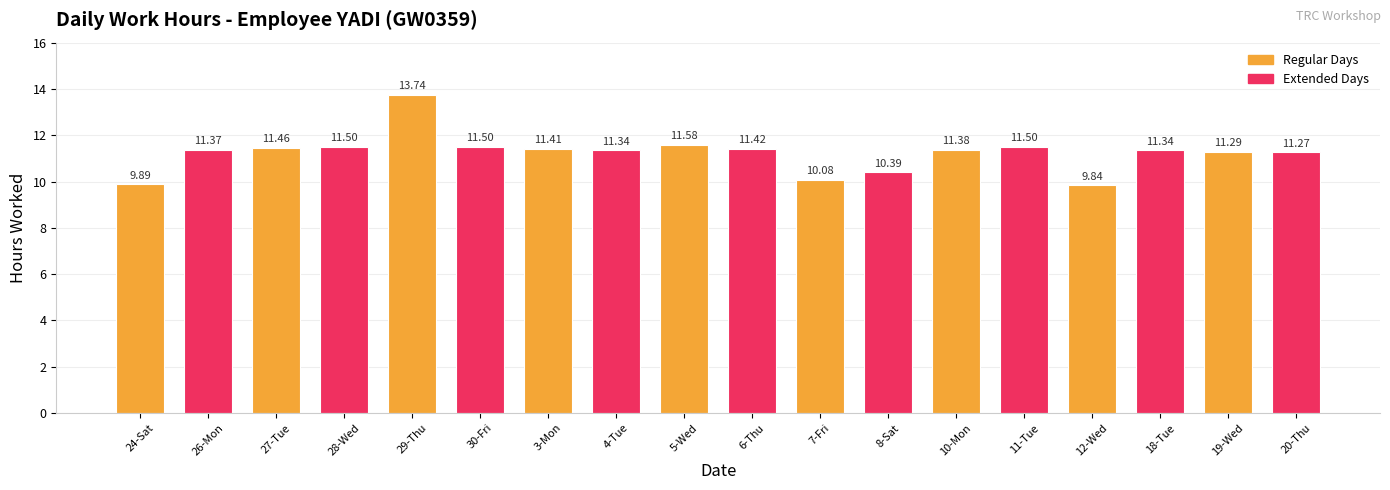

What is the sum of the values at 18-Tue and 3-Mon?

22.8